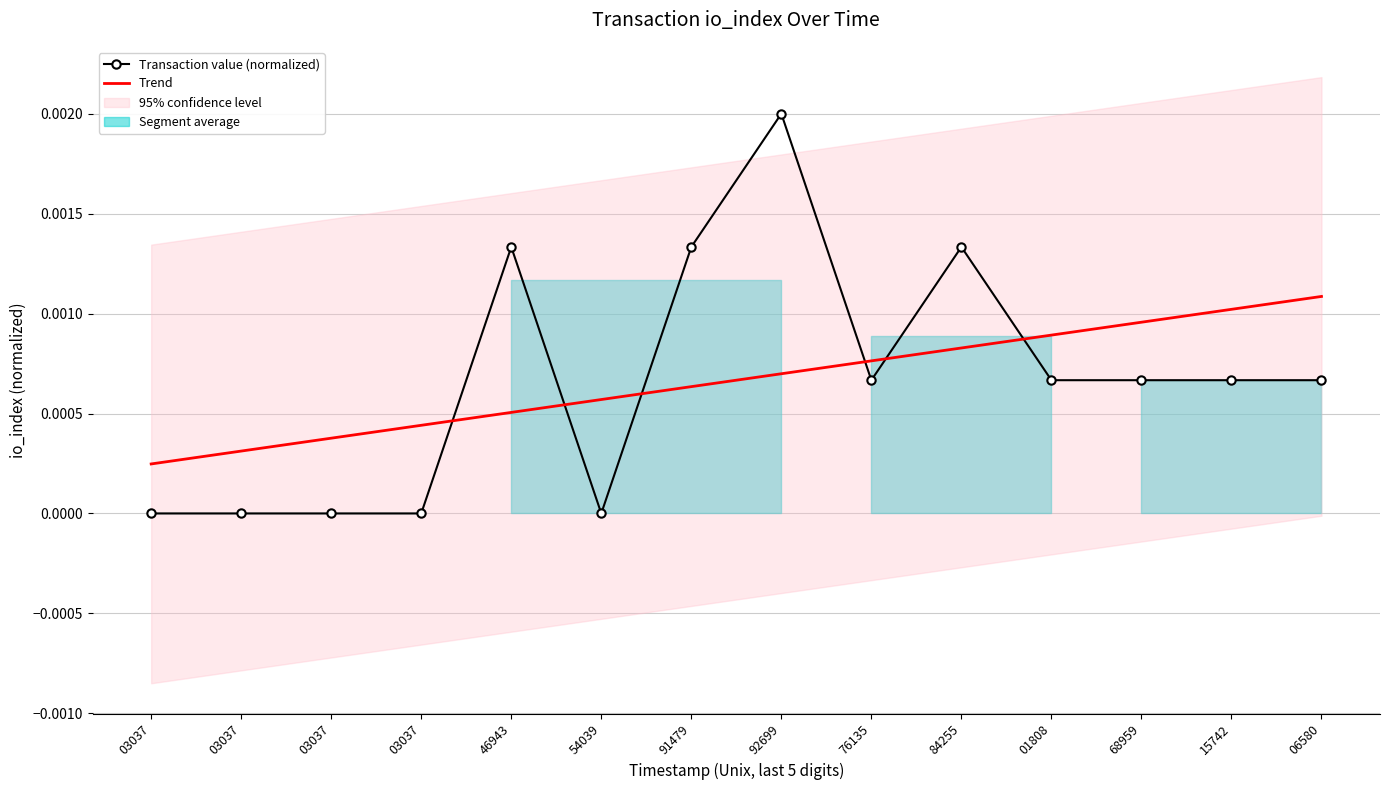

How many lines are shown in the chart?

2